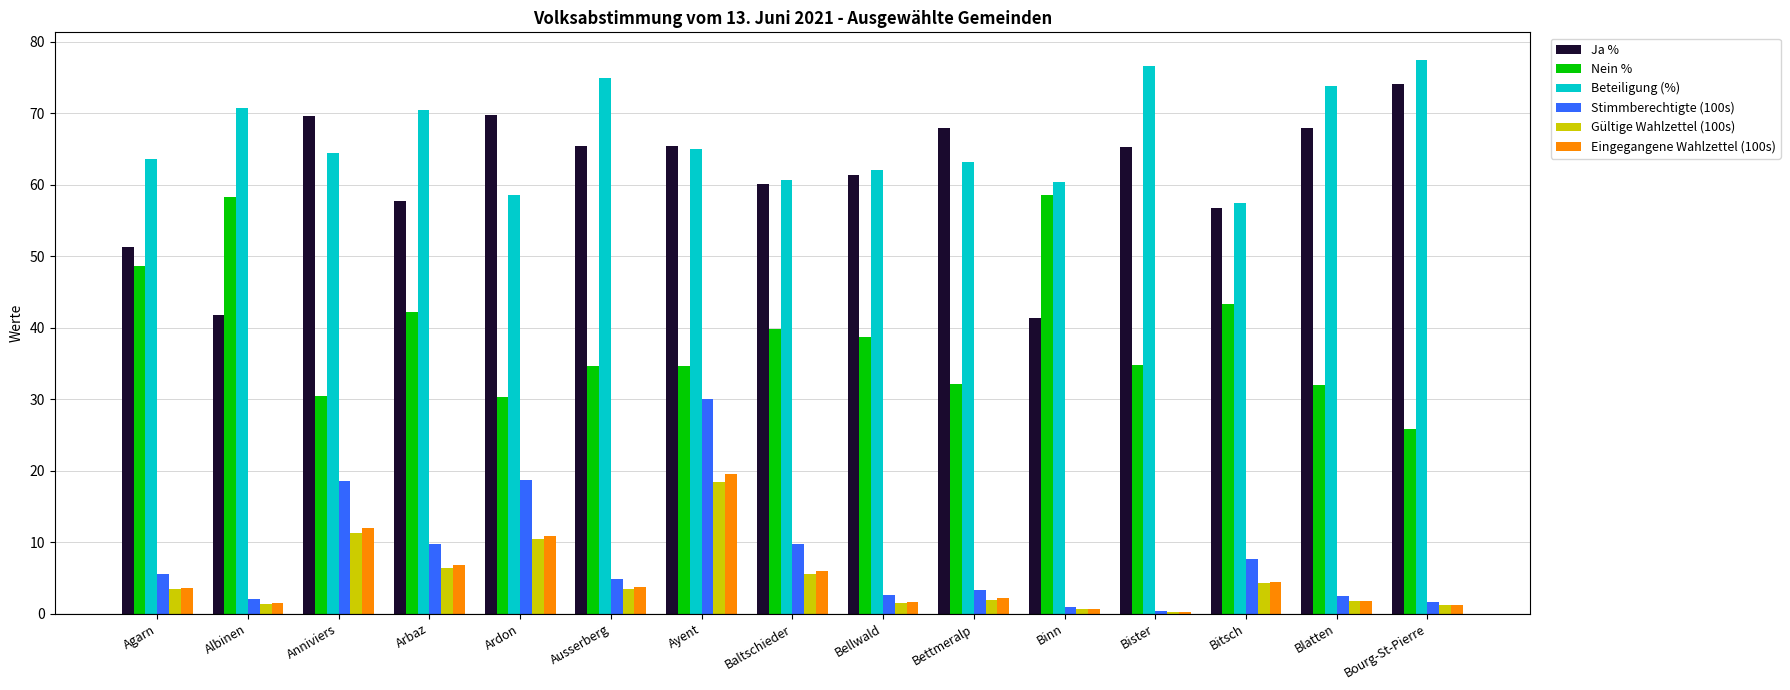

What is the maximum value shown in the chart?

77.4